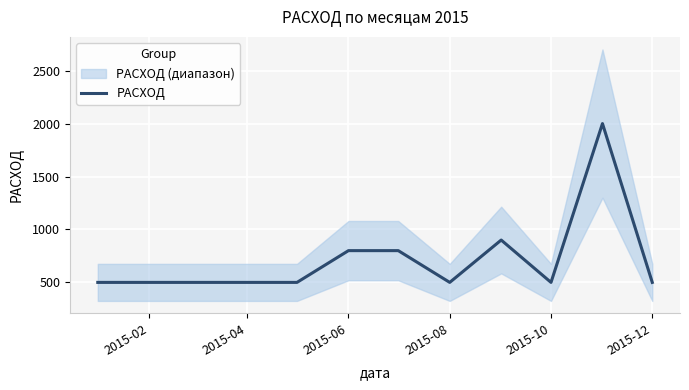

What is the maximum value for РАСХОД?

2000